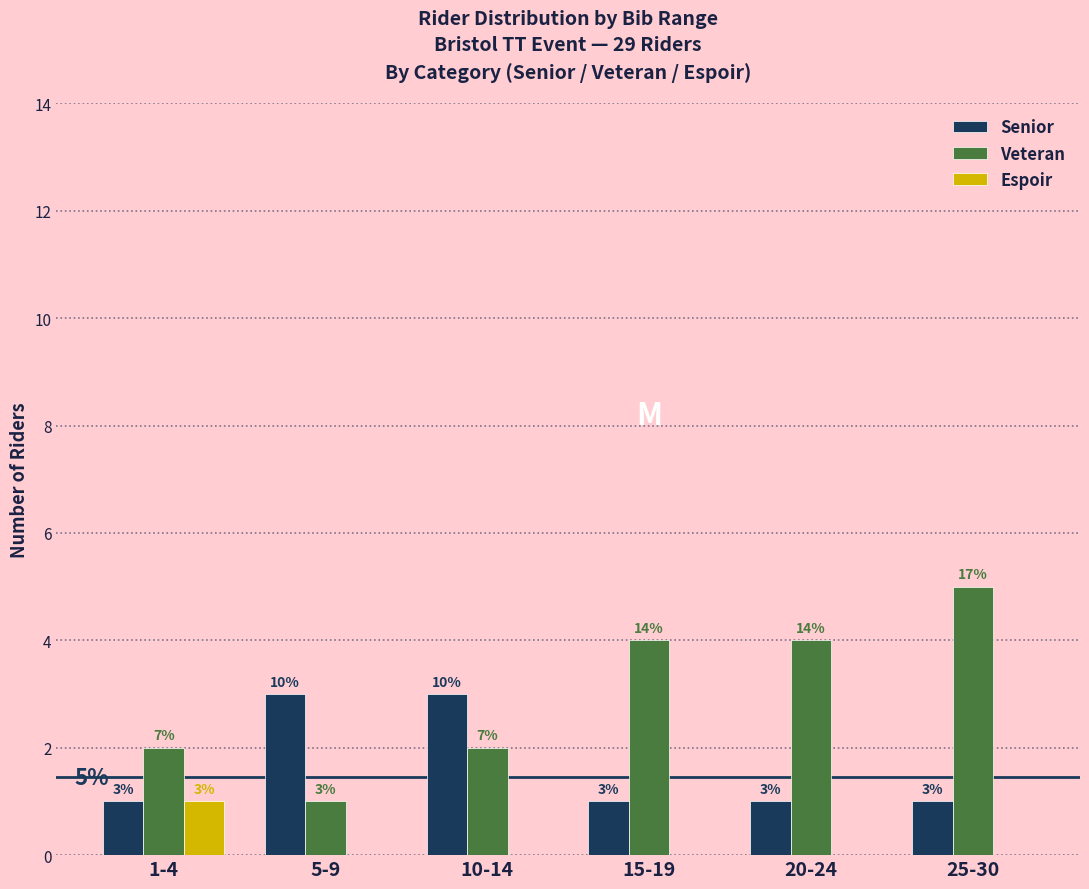

Reading left to right, extract all data points from this chart.

Senior: 1-4=1	5-9=3	10-14=3	15-19=1	20-24=1	25-30=1
Veteran: 1-4=2	5-9=1	10-14=2	15-19=4	20-24=4	25-30=5
Espoir: 1-4=1	5-9=0	10-14=0	15-19=0	20-24=0	25-30=0